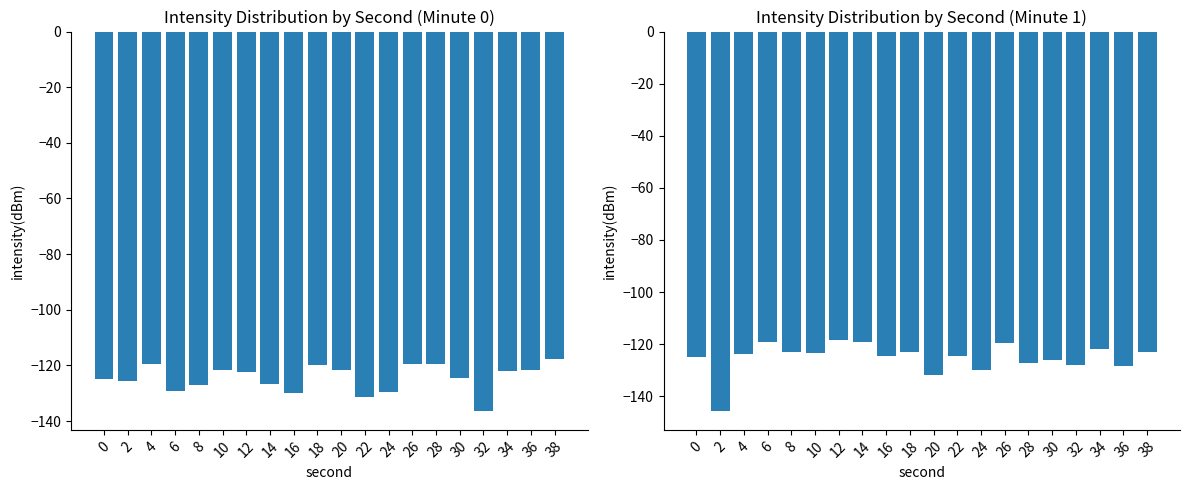

Reading left to right, transcribe all the data shown in this chart.

minute 0: -124.7	-125.4	-119.6	-129.0	-127.0	-121.7	-122.4	-126.6	-129.9	-119.8	-121.7	-131.4	-129.4	-119.6	-119.4	-124.4	-136.3	-122.0	-121.6	-117.8
minute 1: -124.8	-145.6	-123.7	-119.3	-122.9	-123.3	-118.3	-119.1	-124.6	-123.0	-131.9	-124.7	-130.1	-119.4	-127.2	-126.2	-128.0	-122.0	-128.2	-122.9